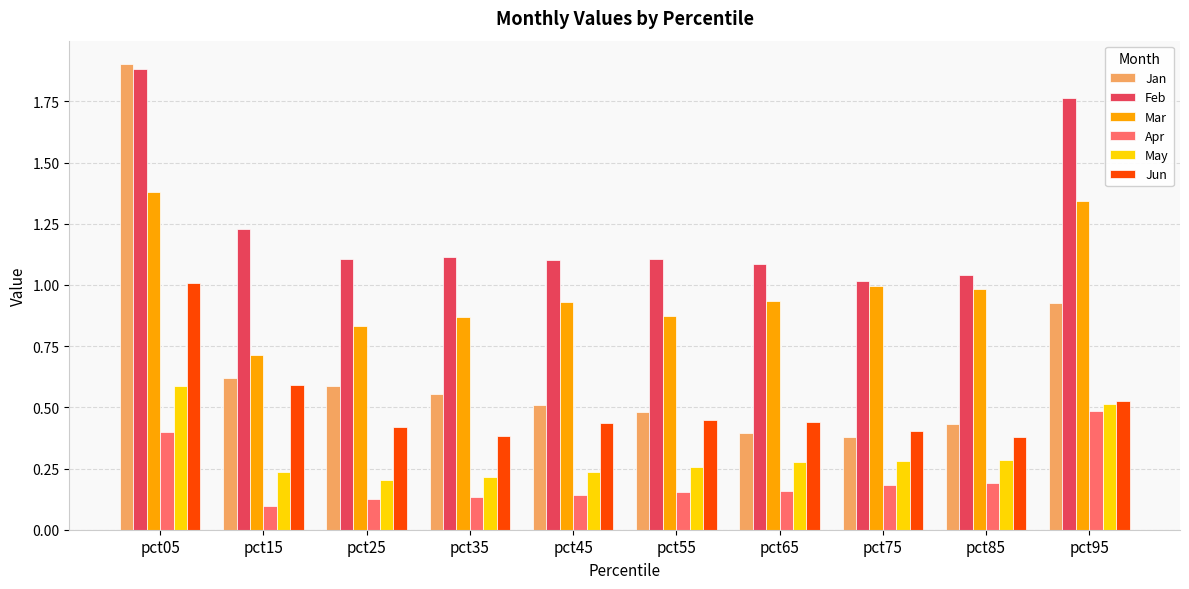

What is the difference between the second highest and second lowest values in the Feb series?

0.7